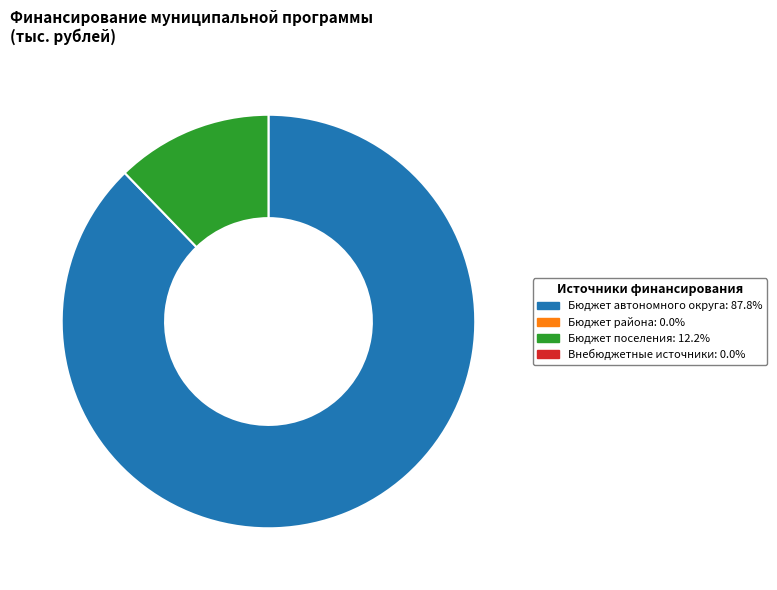

Is there any slice that represents more than half of the pie?

Yes